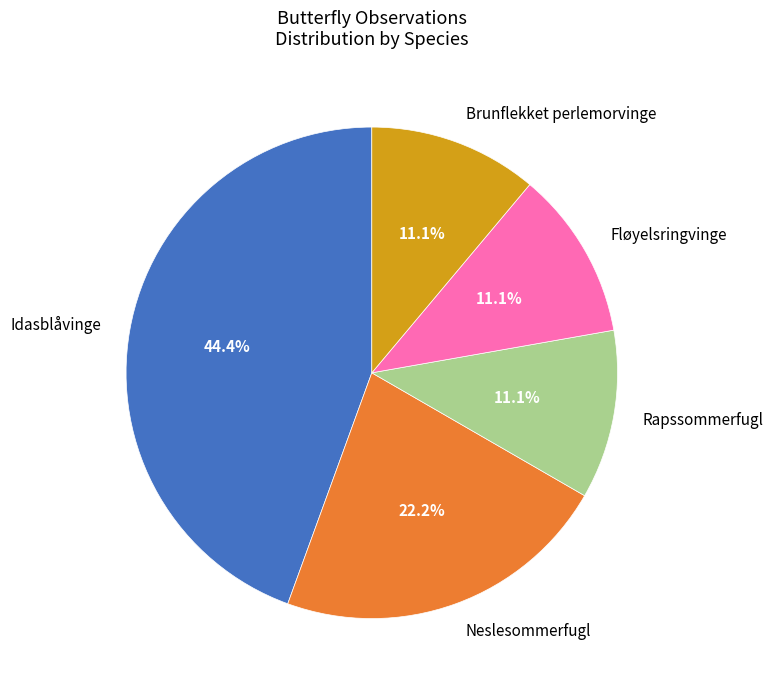

To the nearest percent, what portion does Rapssommerfugl represent?

11%